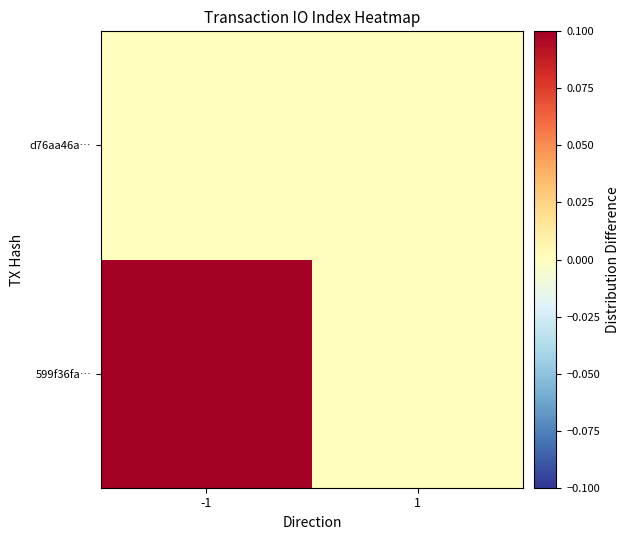

Count the number of data series in this chart.

2